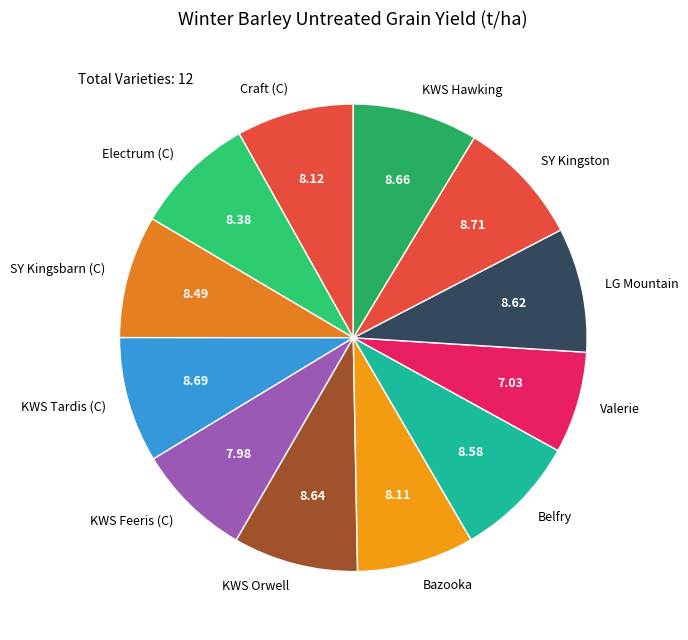

Approximately how many times larger is the value at SY Kingsbarn (C) compared to KWS Orwell?

1.0